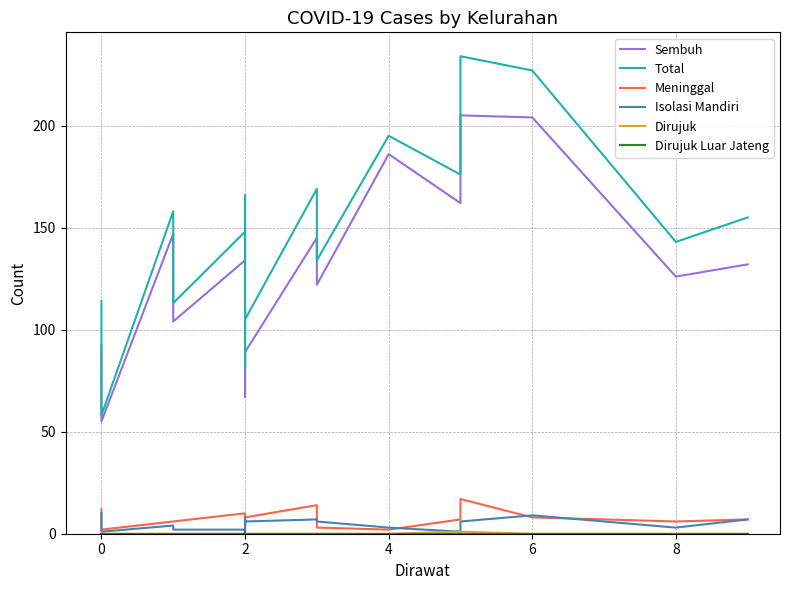

Reading left to right, extract all data points from this chart.

Sembuh: 92	55	147	104	134	150	103	67	89	145	122	186	162	205	204	126	132
Total: 114	58	158	113	148	166	113	81	105	169	134	195	176	234	227	143	155
Meninggal: 12	2	6	6	10	7	6	4	8	14	3	2	7	17	8	6	7
Isolasi Mandiri: 10	1	4	2	2	7	1	8	6	7	6	3	1	6	9	3	7
Dirujuk: 0	0	0	0	0	0	0	0	0	0	0	0	1	1	0	0	0
Dirujuk Luar Jateng: 0	0	0	0	0	0	1	0	0	0	0	0	0	0	0	0	0